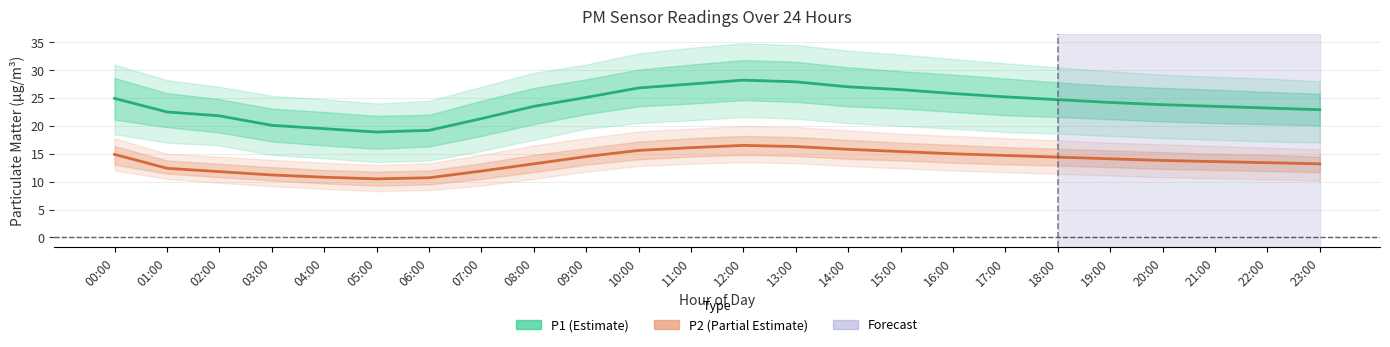

Reading left to right, transcribe all the data shown in this chart.

P1 (Estimate): 24.9	22.5	21.8	20.1	19.5	18.9	19.2	21.3	23.5	25.1	26.8	27.5	28.2	27.9	27.0	26.5	25.8	25.2	24.7	24.2	23.8	23.5	23.2	22.9
P2 (Estimate based on partial data): 14.9	12.4	11.8	11.2	10.8	10.5	10.7	11.9	13.2	14.5	15.6	16.1	16.5	16.3	15.8	15.4	15.0	14.7	14.4	14.1	13.8	13.6	13.4	13.2